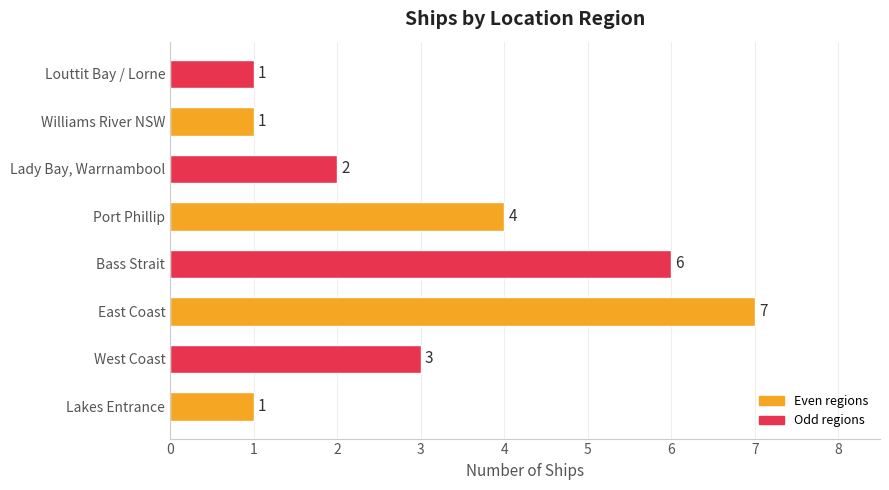

What is the difference between the second highest and minimum values?

5